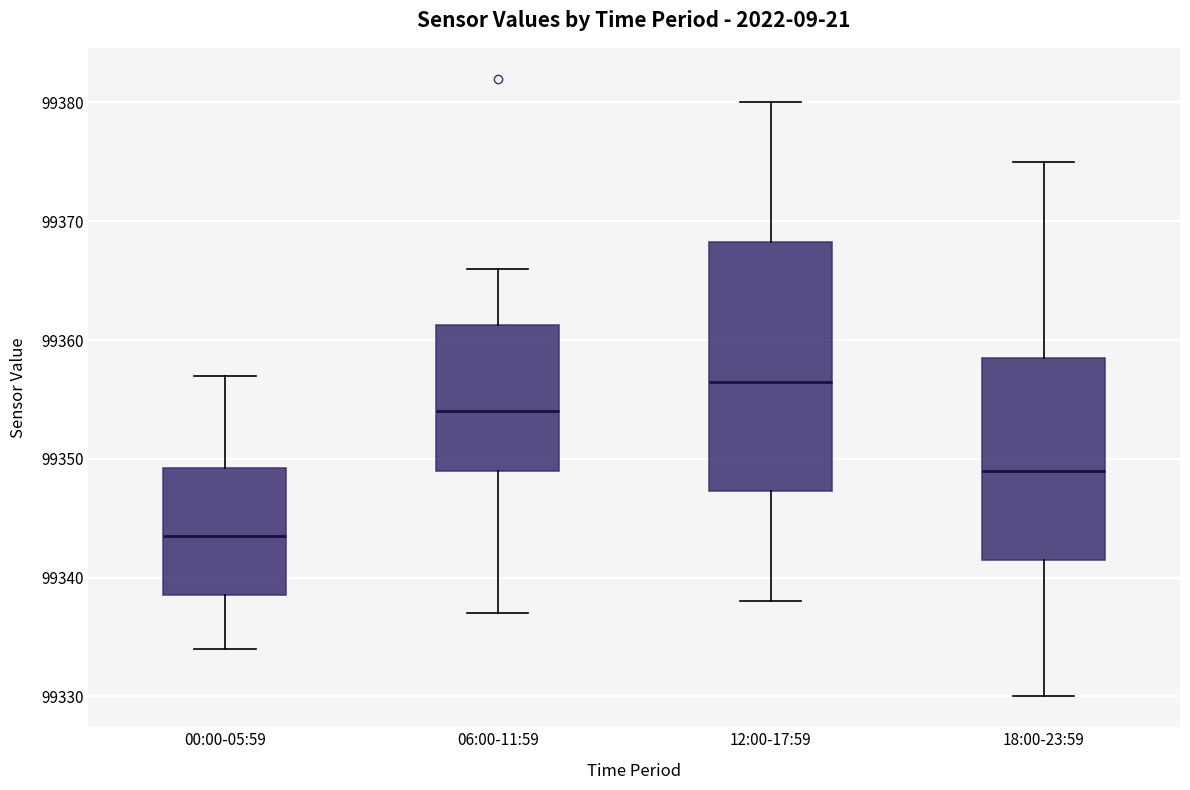

Where does the median line of the box for 18:00-23:59 sit on the y-axis? The values are not printed on the chart, so give them approximately, as read against the axis.

99349